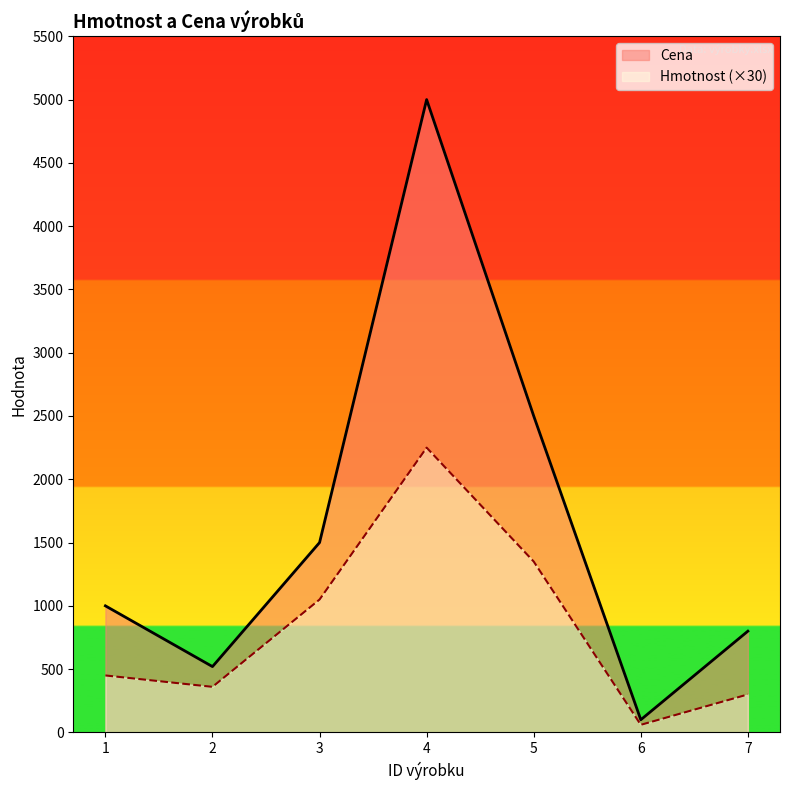

How many series are shown in this chart?

2